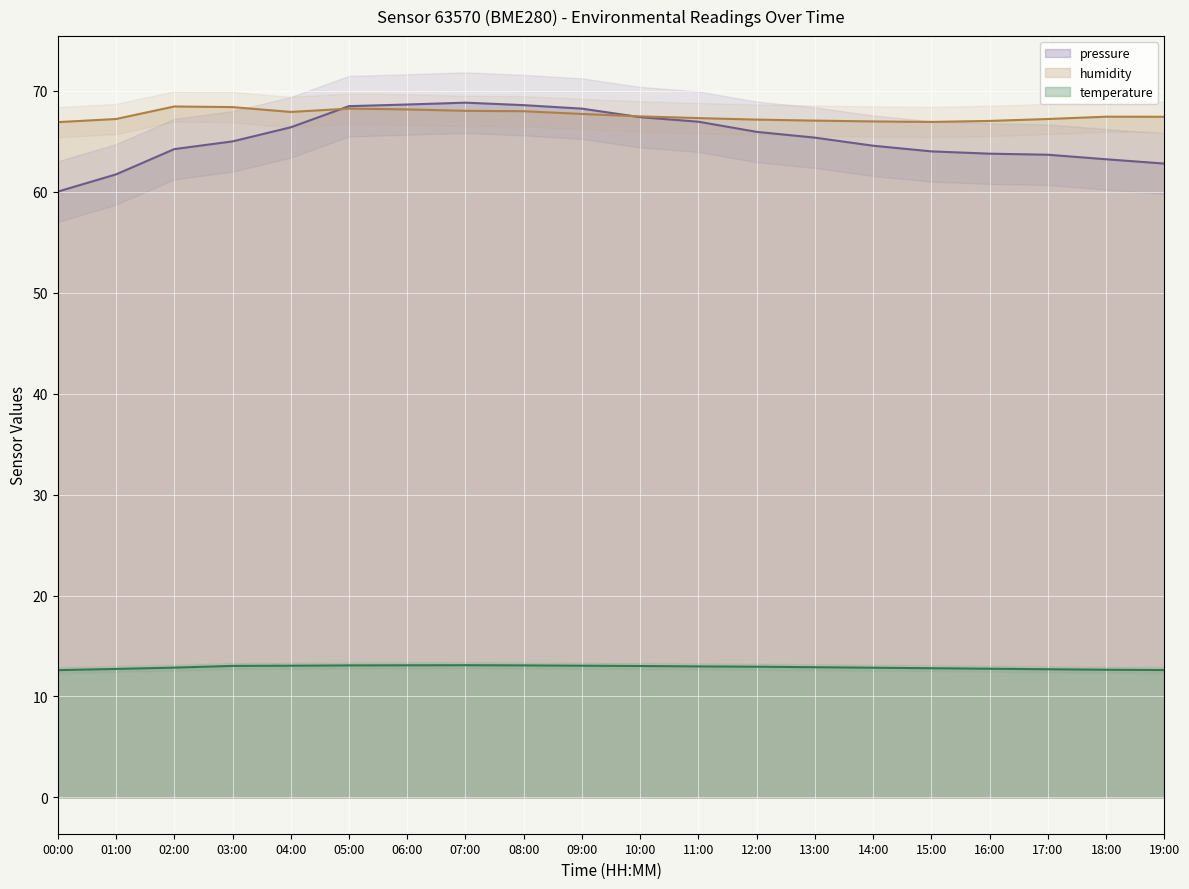

What is the lowest value of the pressure_norm series?

60.0